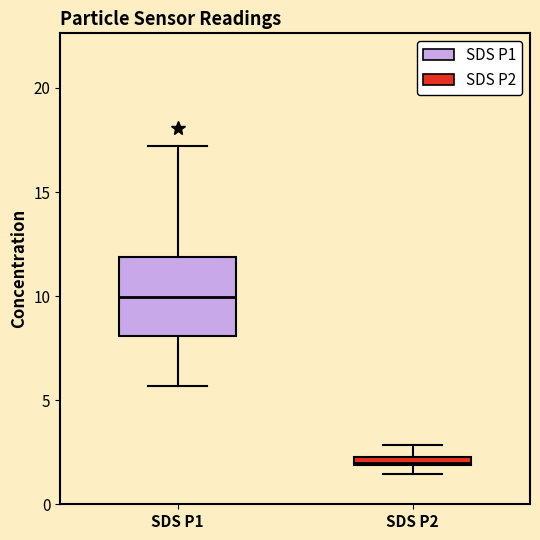

Which box has the highest median line?

SDS P1